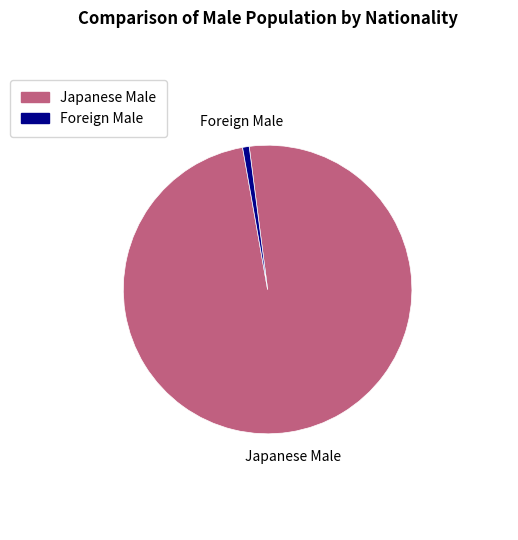

Combined, do Japanese Male and Foreign Male account for over 50%?

Yes